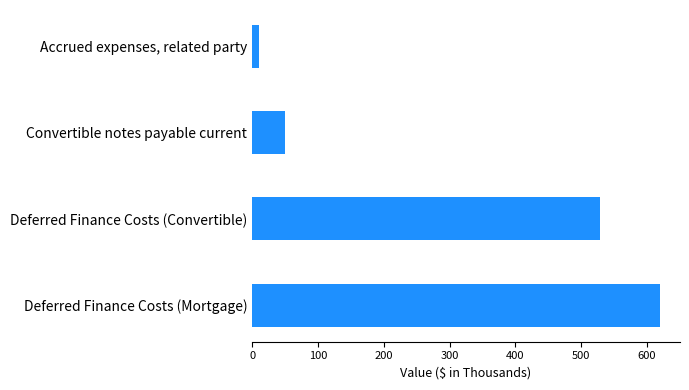

What is the difference between the maximum and second lowest values?

569